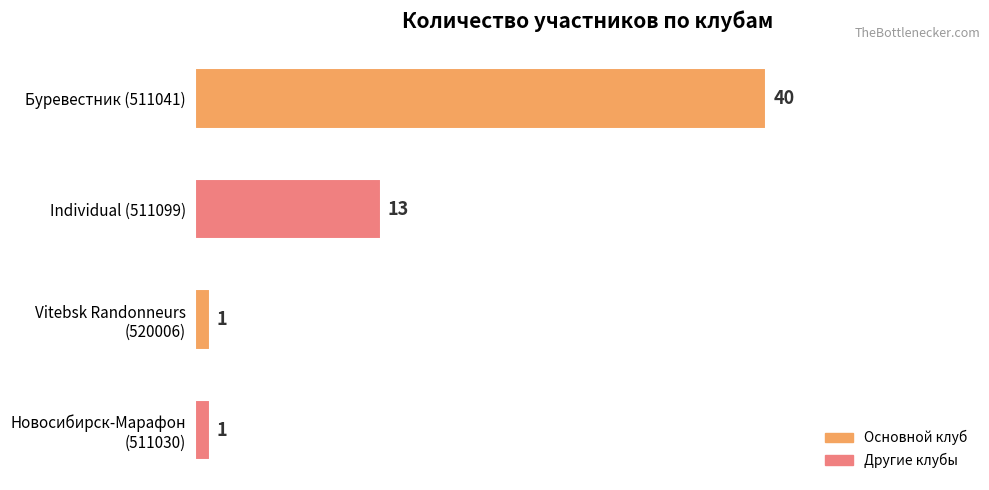

True or false: the data shows 21 at Individual (511099).

False